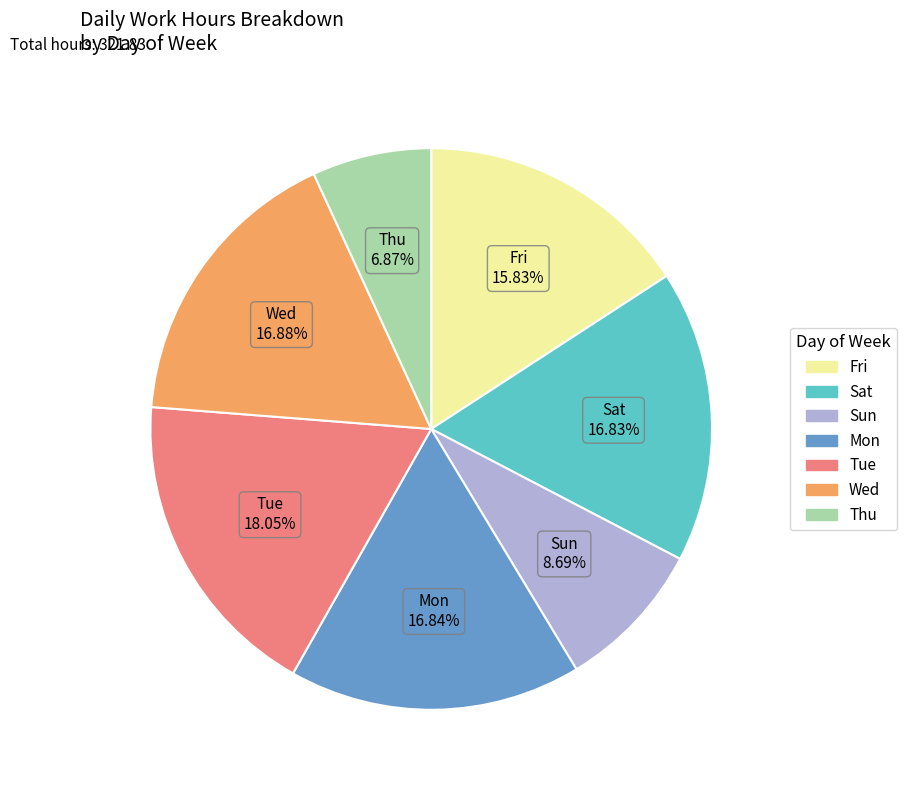

Is there any slice that represents more than half of the pie?

No